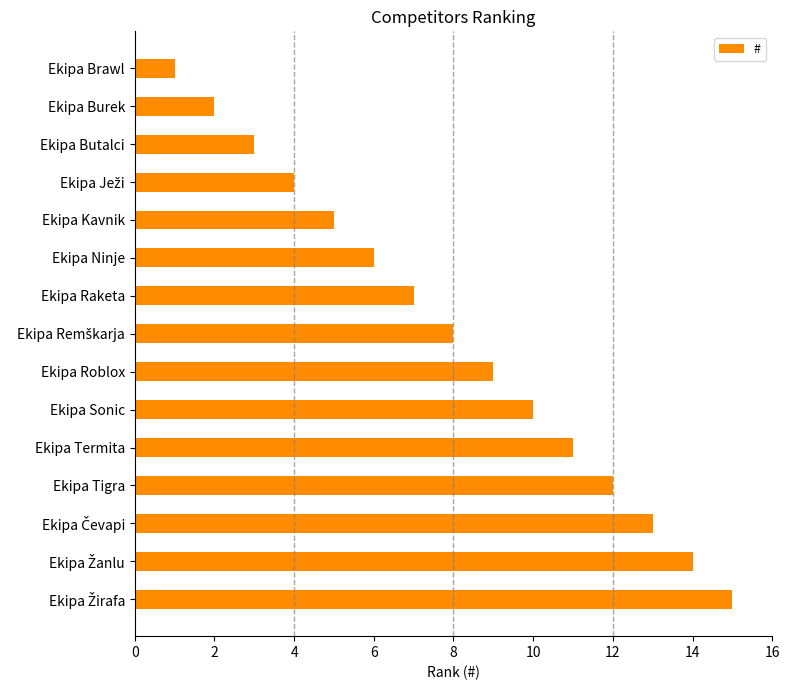

What is the label of the 7th bar from the top?

Ekipa Raketa